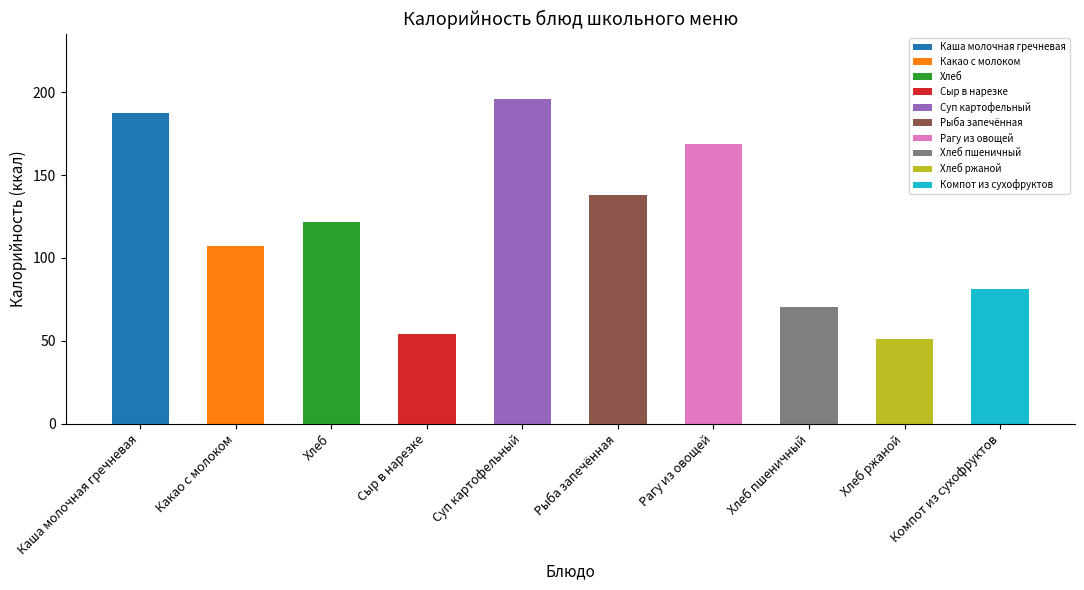

True or false: Калорийность has a value of 70.3 at Хлеб пшеничный.

True